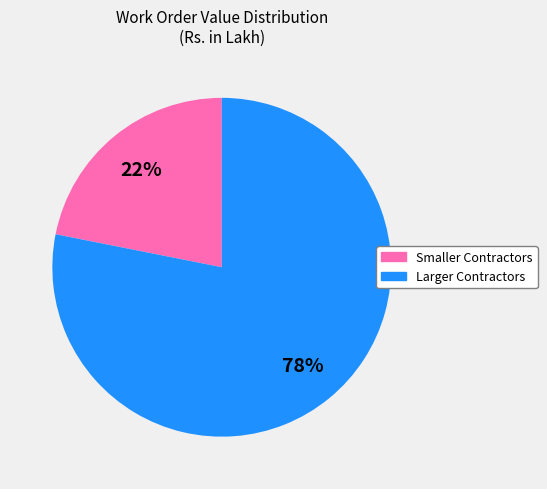

Is there a majority slice in this chart?

Yes